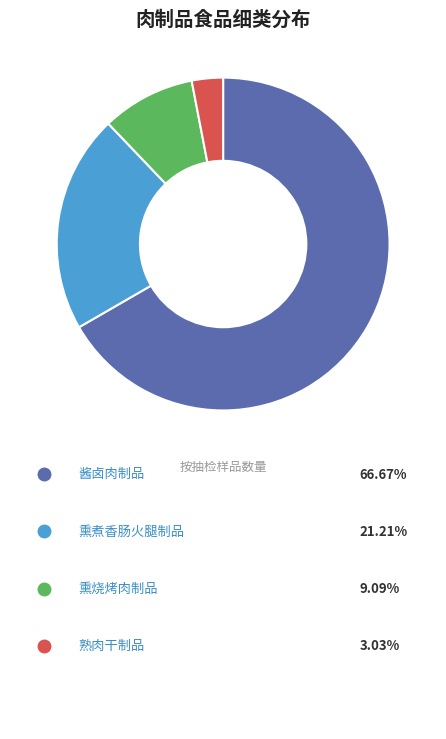

Count the number of slices in the pie.

4